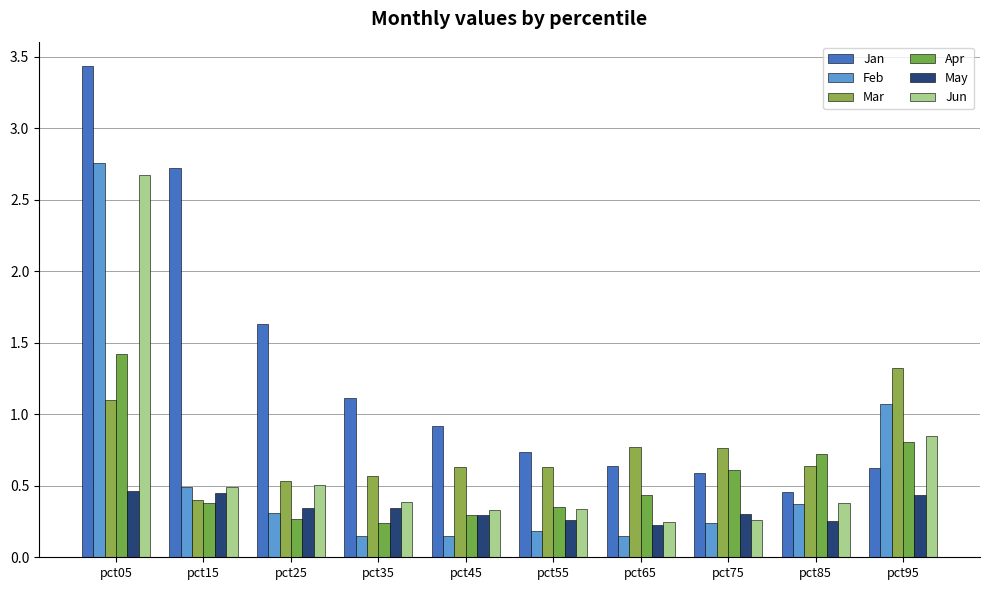

How many groups of bars are there?

10